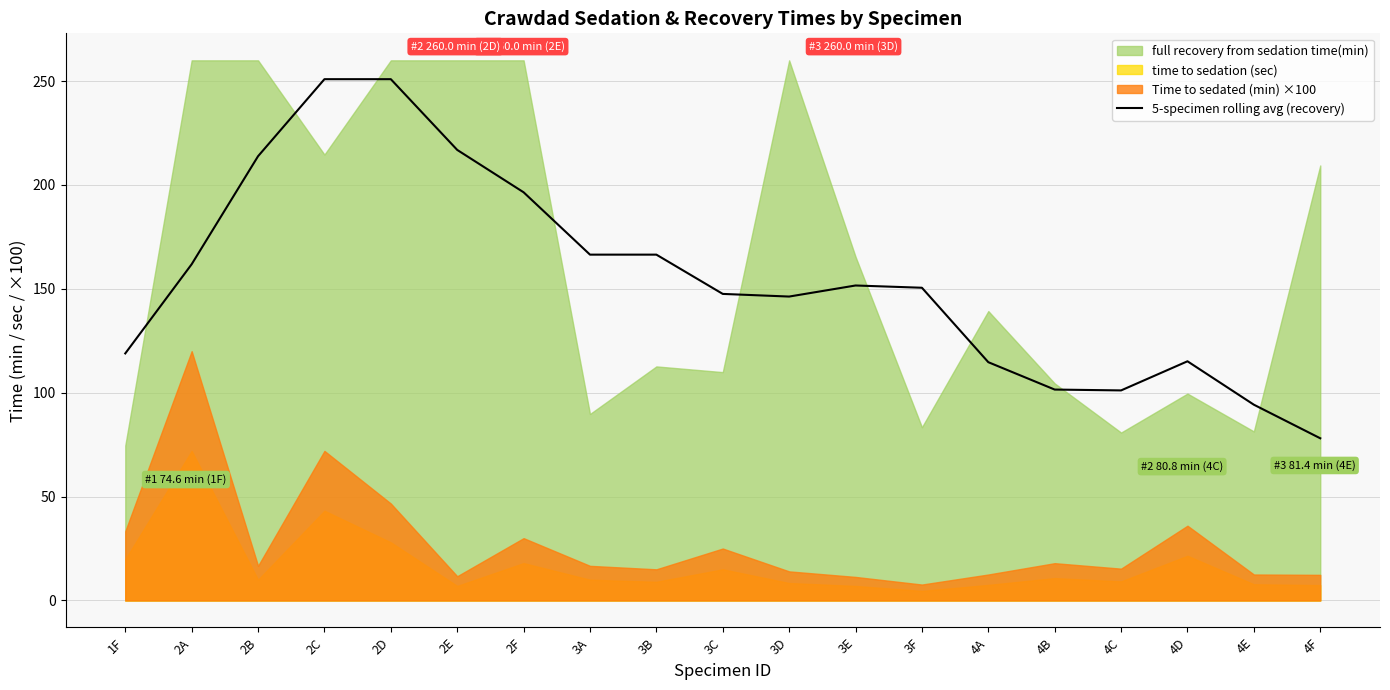

The chart shows a value of 357.4 at 2C. True or false?

False